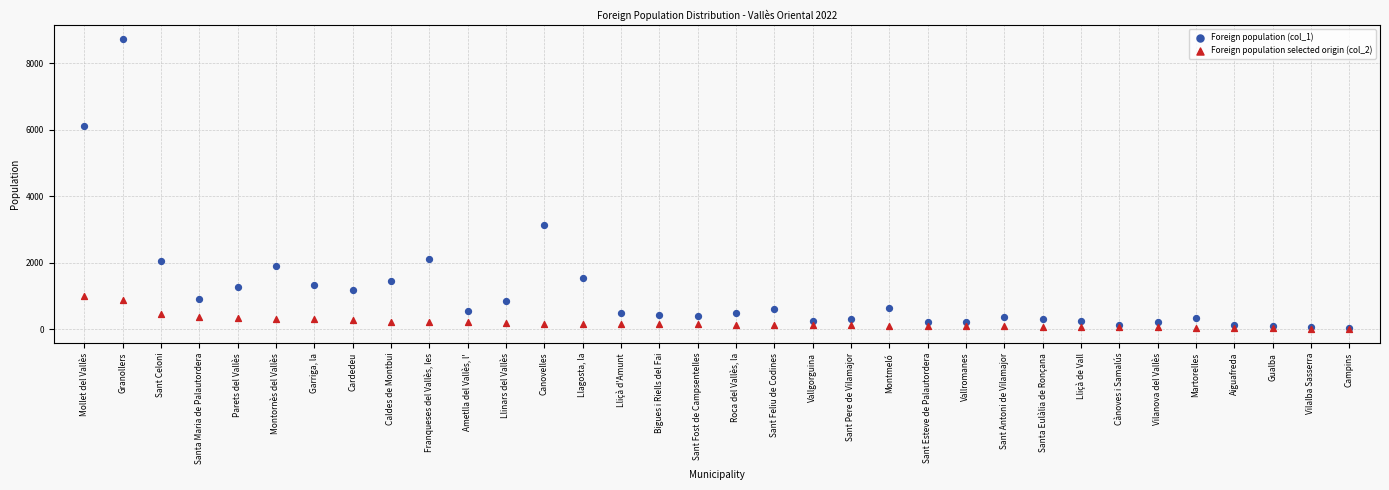

Which series contains the highest Y value?

Foreign population (col_1)